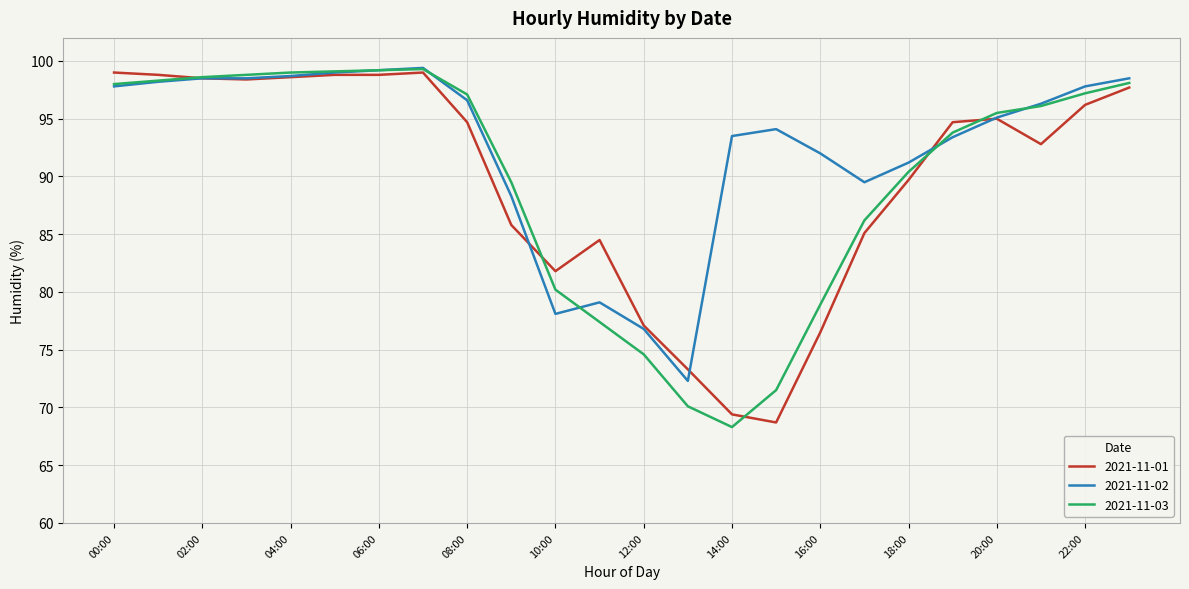

True or false: 2021-11-03 and 2021-11-01 cross at least once.

True